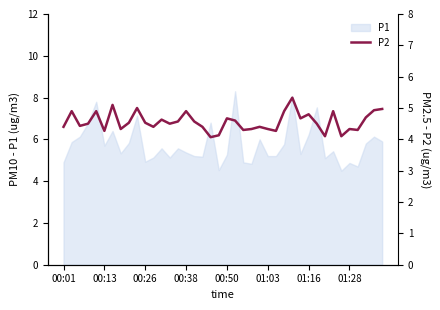

What is the lowest value of the P1 series?

4.5